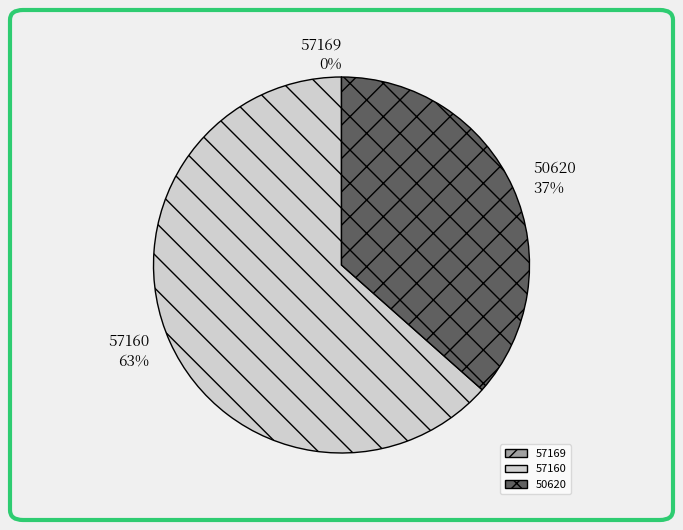

Approximately how many times larger is the value at 50620 compared to 57160?

0.6